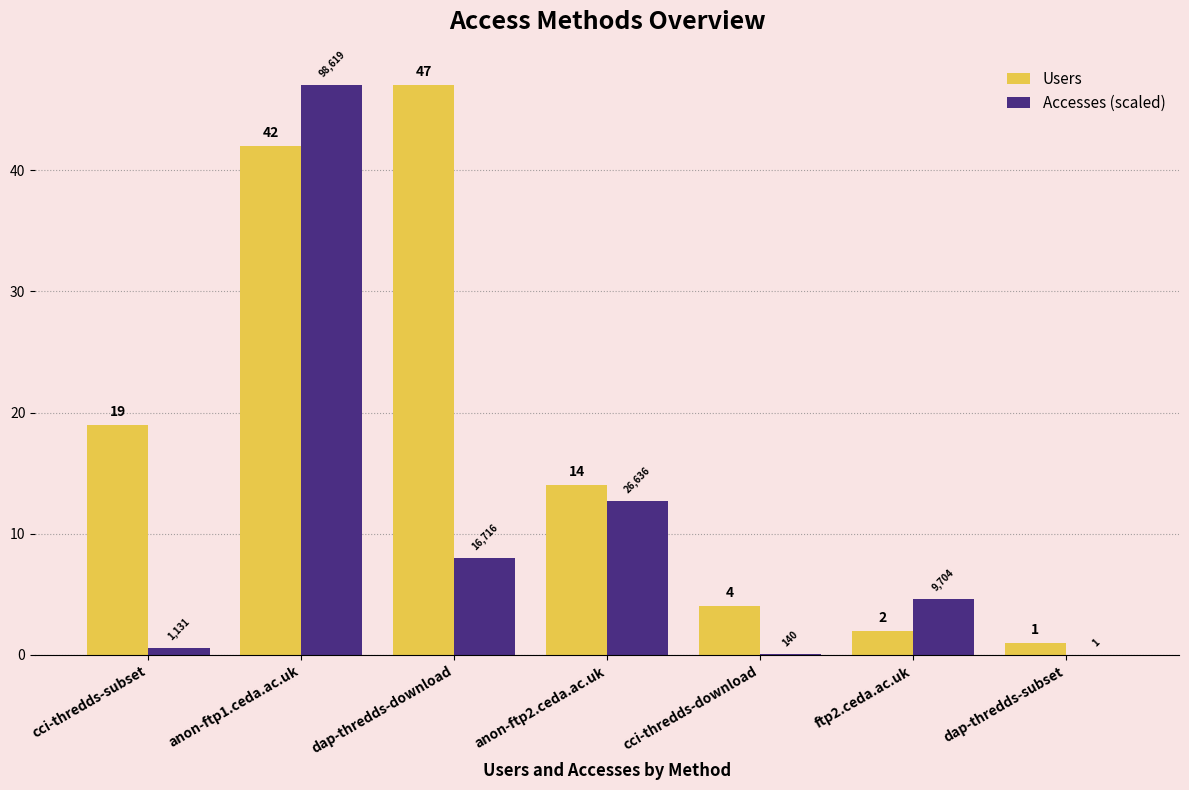

How many data points does each series have?

7